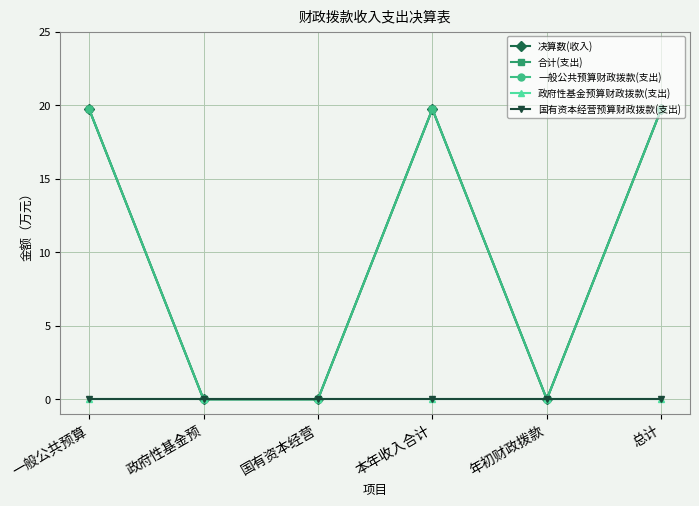

What position from the left is 政府性基金预?

2